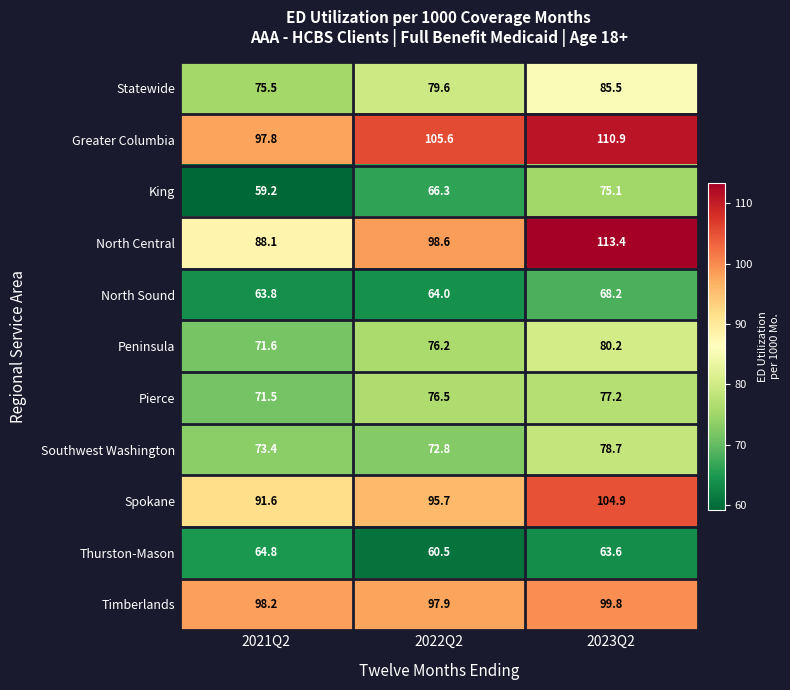

What is the difference between the maximum and minimum values in the North Central series?

25.3